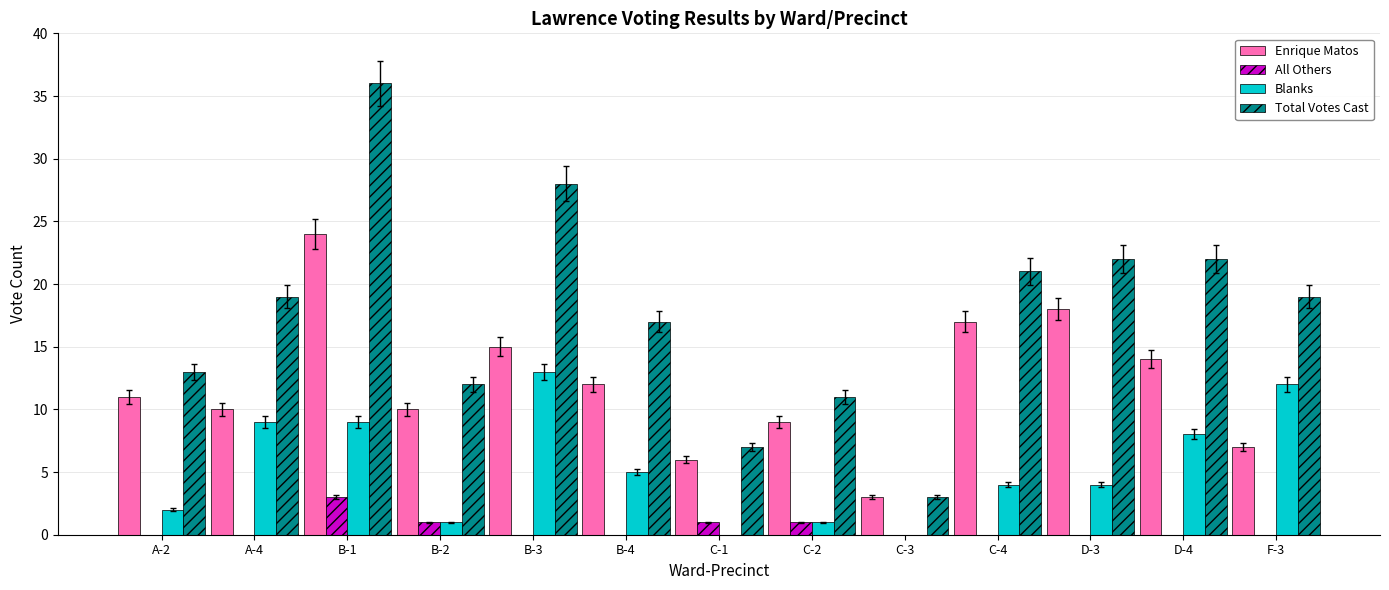

True or false: All Others has a value of 1 at C-1.

True